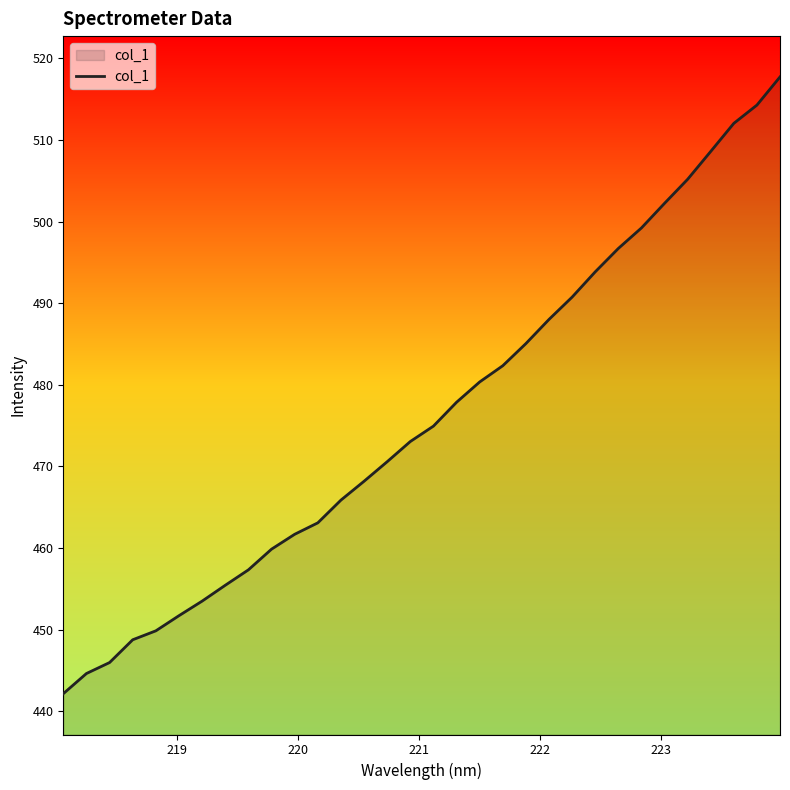

What is the difference between the maximum and minimum values?

75.6